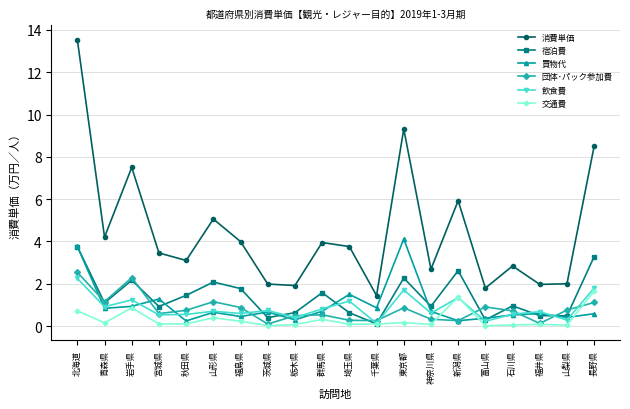

At how many categories does at least one series exceed 8?

3